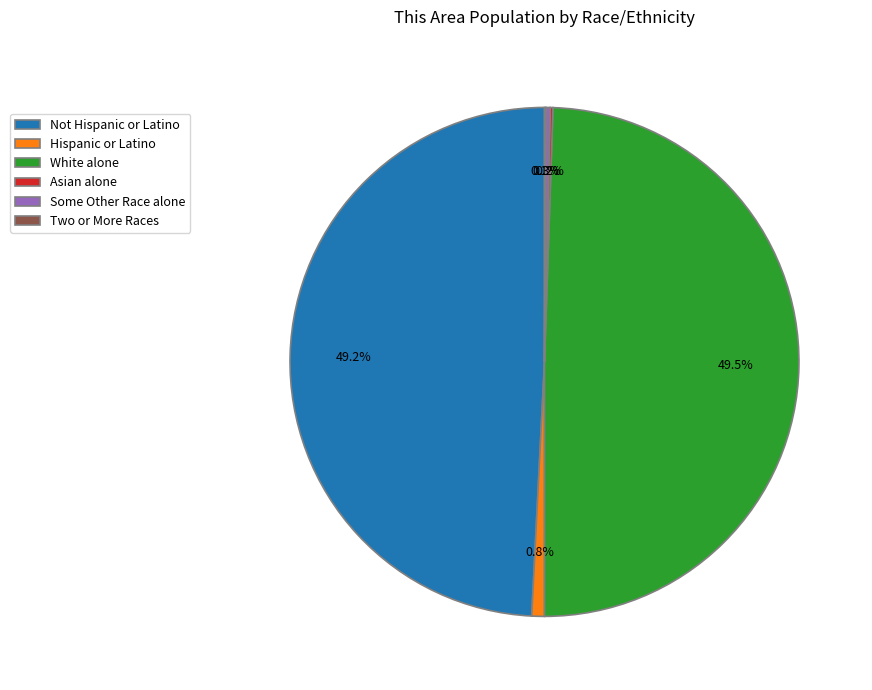

What percentage is the Not Hispanic or Latino slice, to the nearest percent?

49%